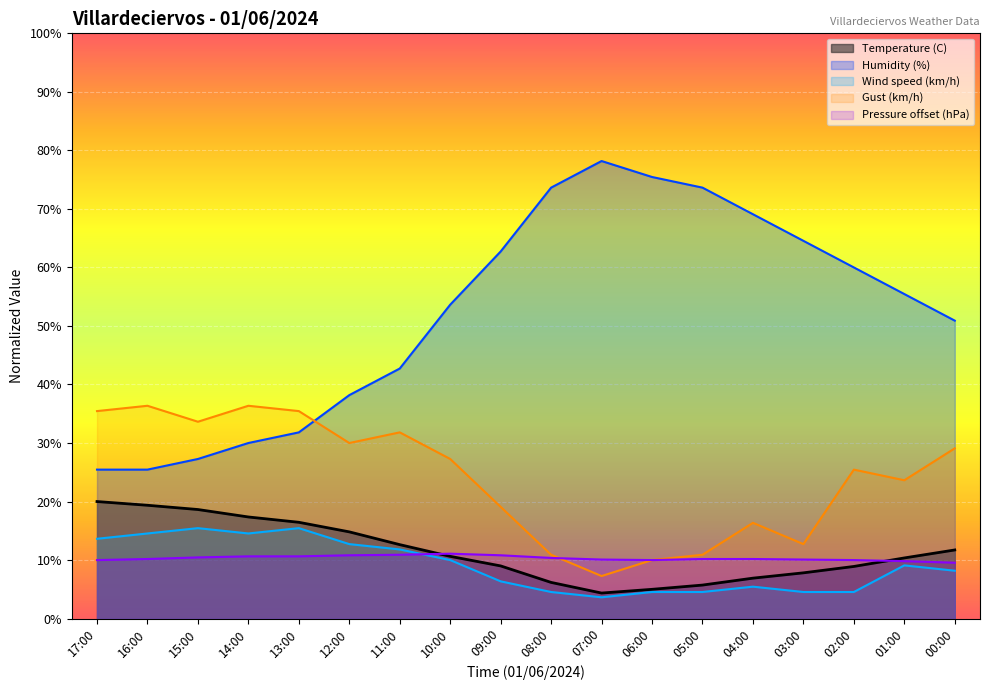

What is the difference between the maximum and minimum values in the Pressure (hPa) series?

1.5